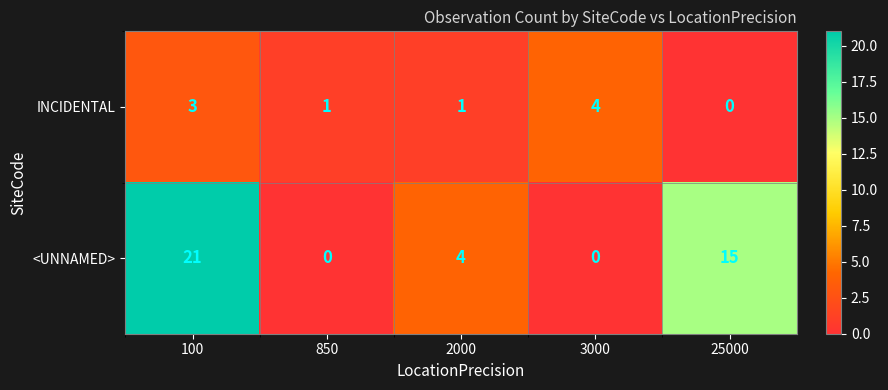

At 850, list the series in order from largest to smallest.

INCIDENTAL, <UNNAMED>